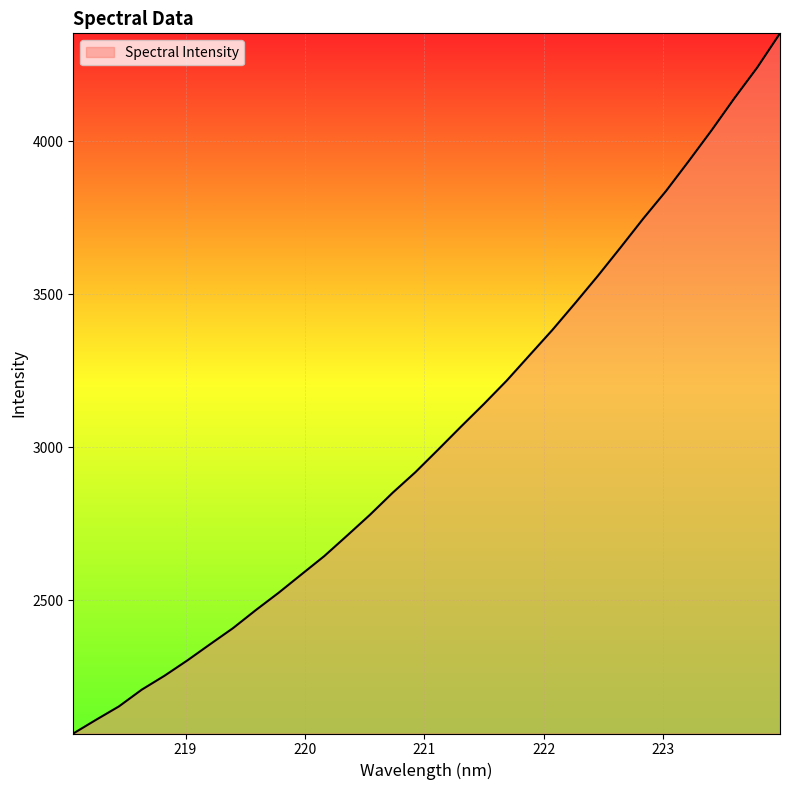

What is the smallest value displayed?

2064.6